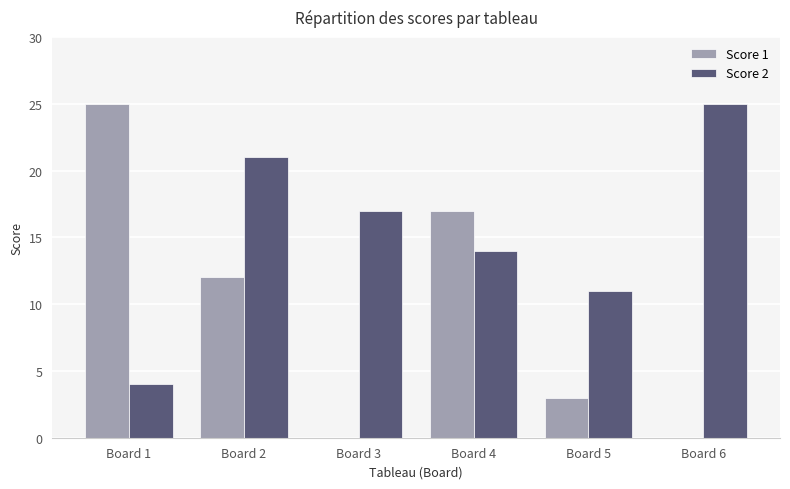

What is the sum of all Score 1 values?

57